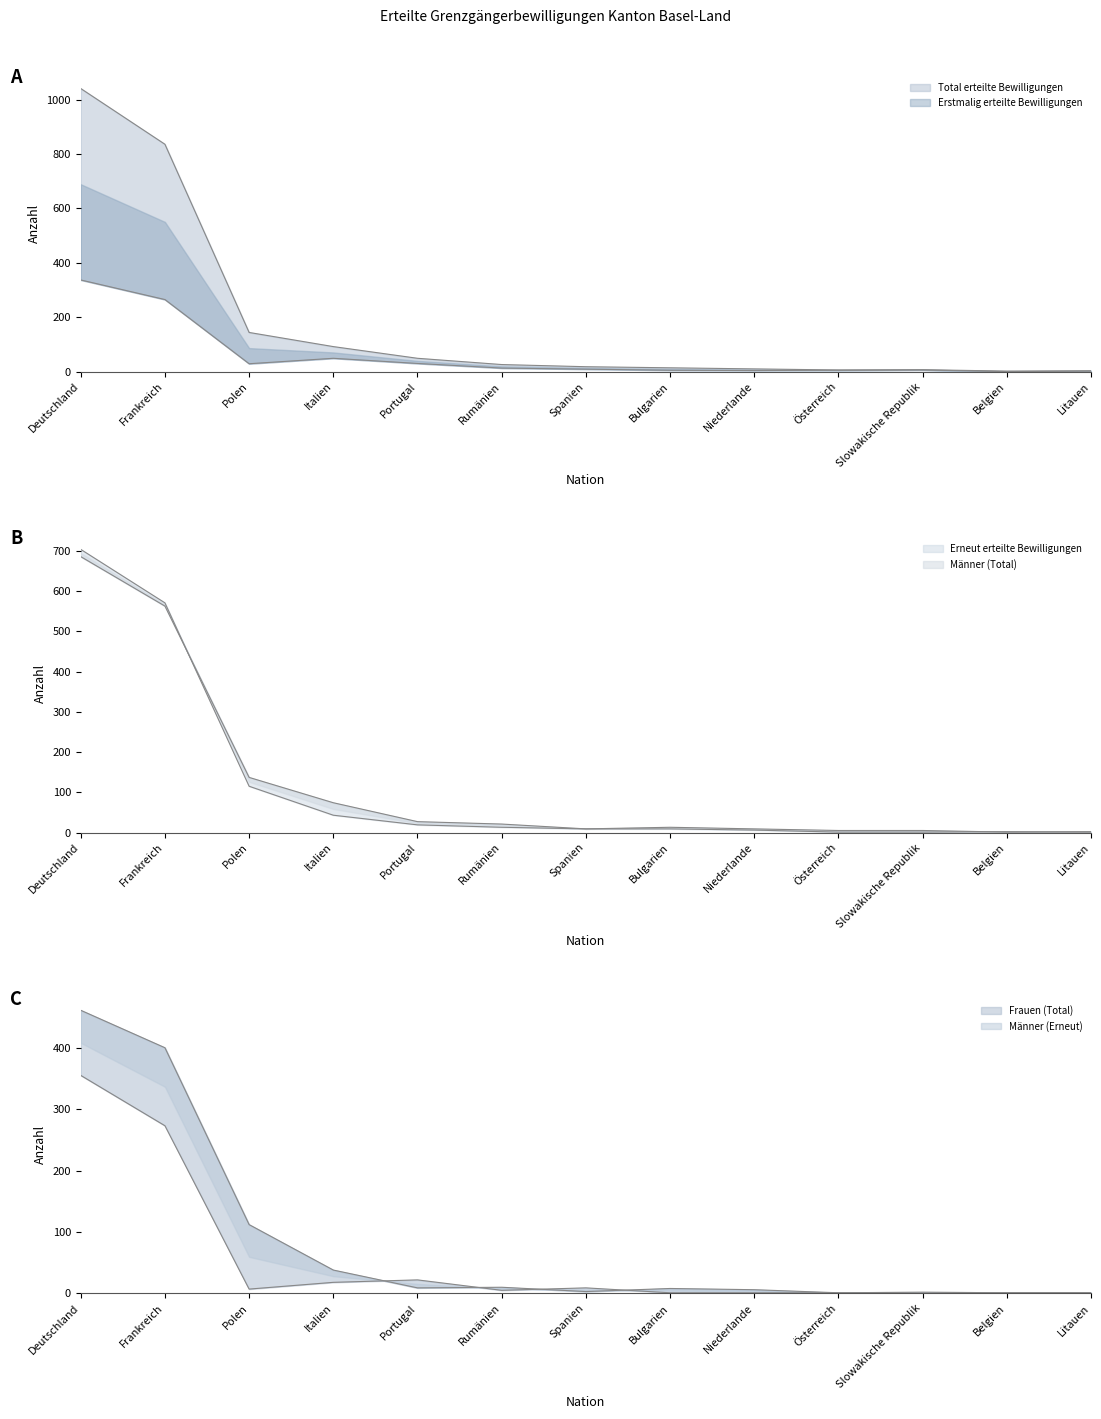

What position from the right is Italien?

10